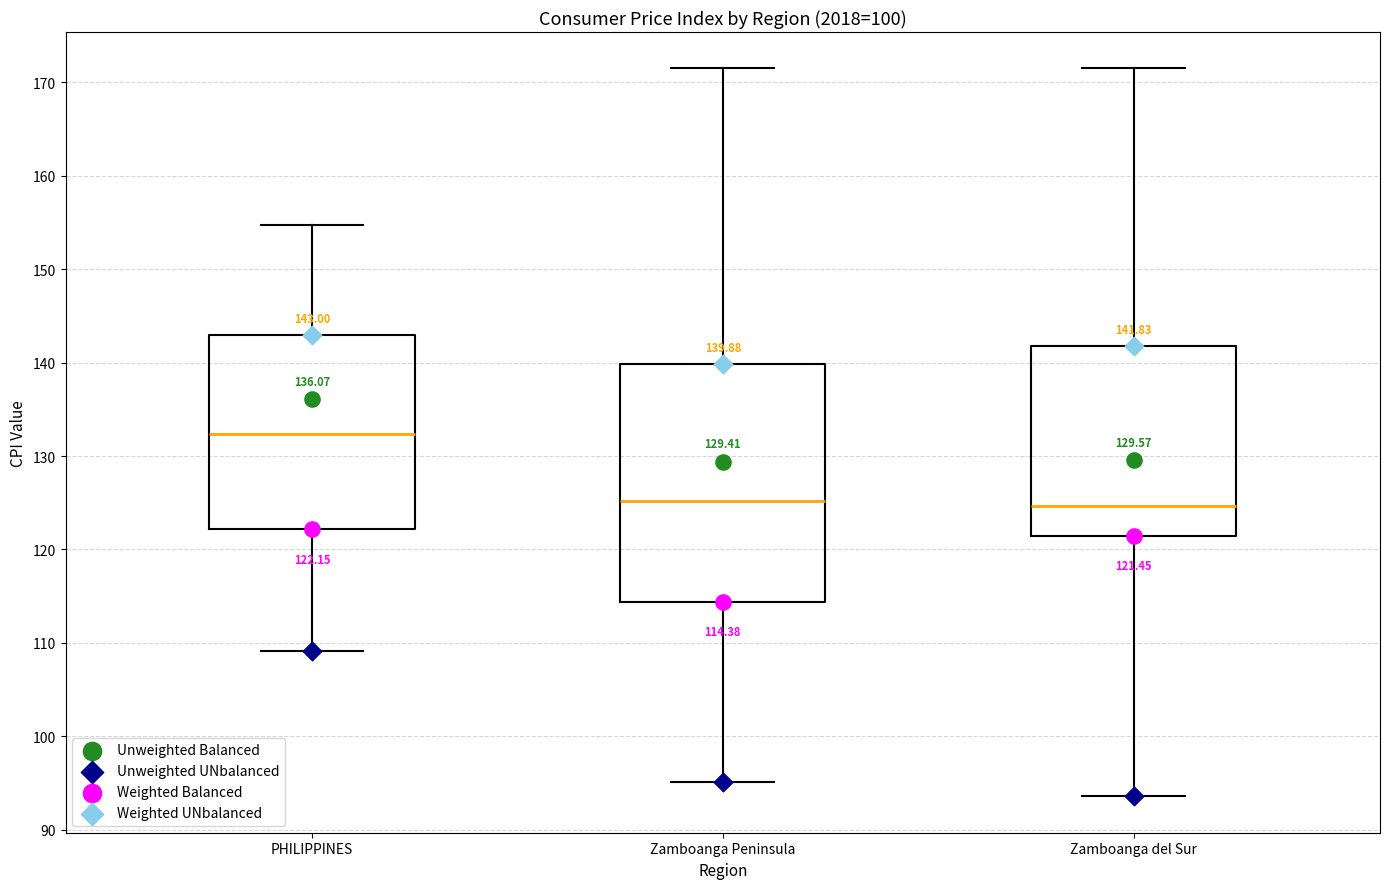

Which box's median line is the highest?

PHILIPPINES